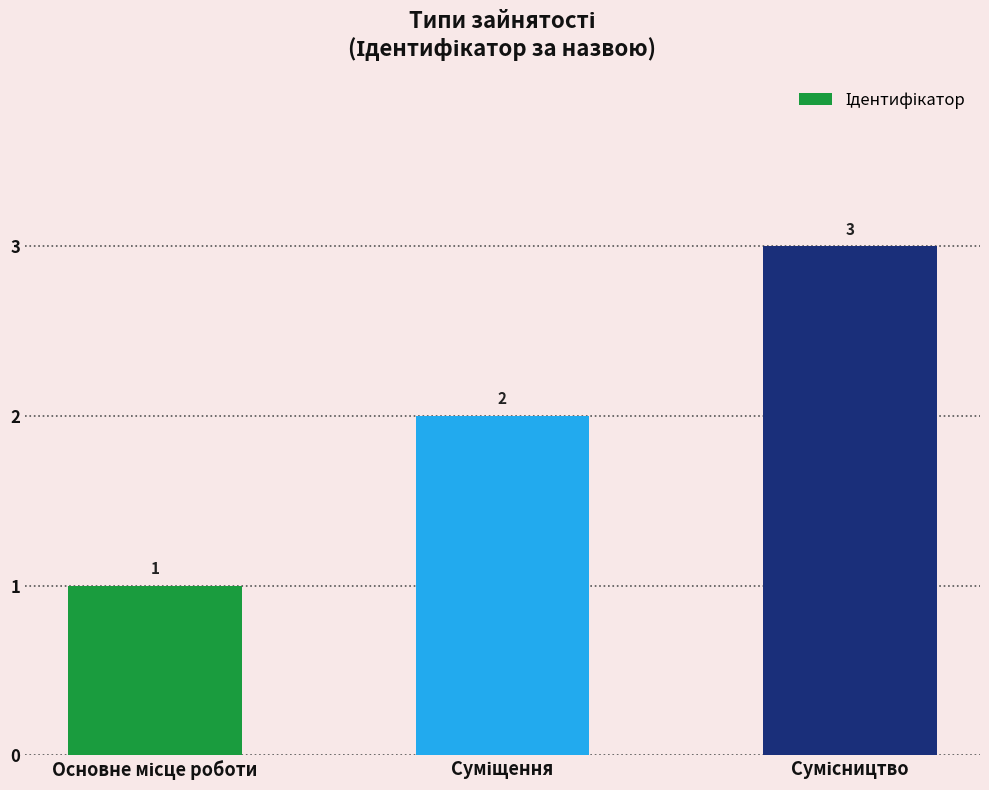

How many values are between 1 and 3?

3